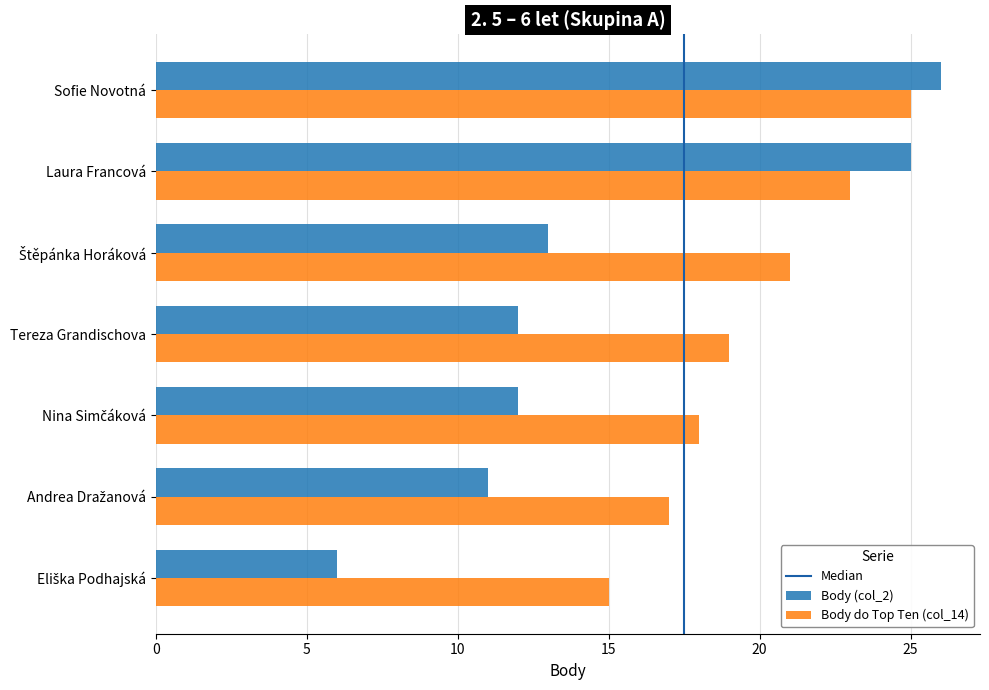

Rank the series by their average value, from highest to lowest.

Body do Top Ten (col_14), Body (col_2)